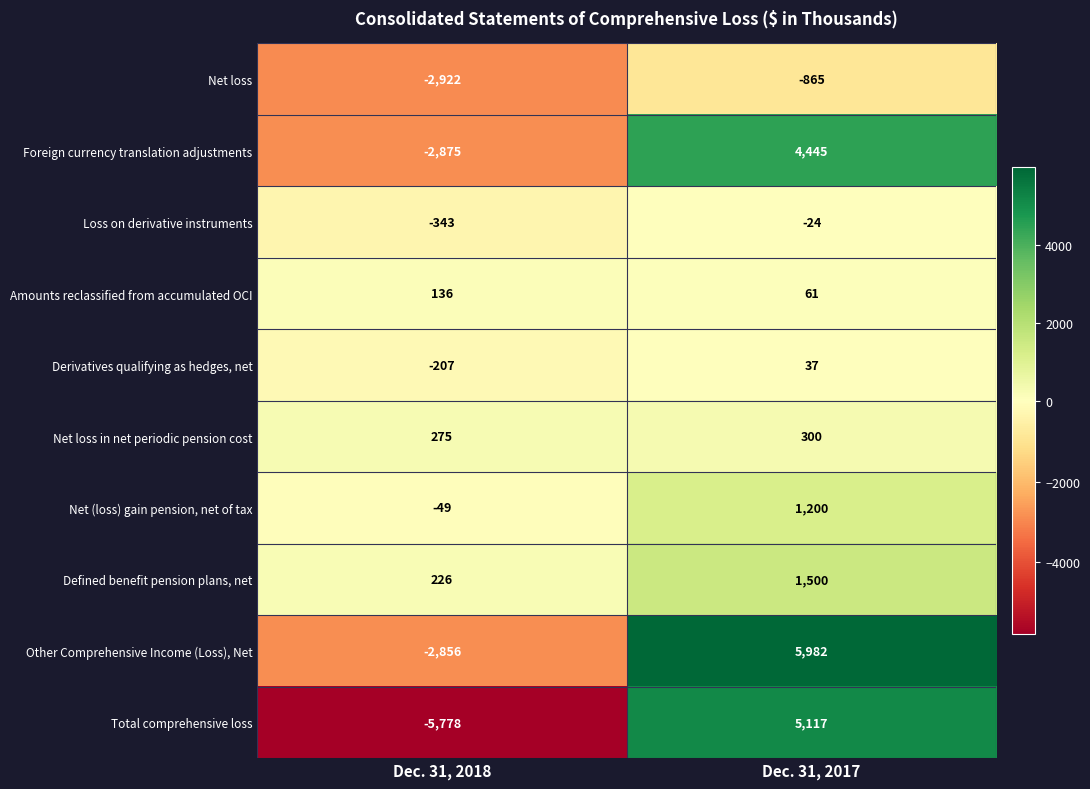

Where is Net (loss) gain pension, net of tax nearest to the value 575?

Dec. 31, 2018